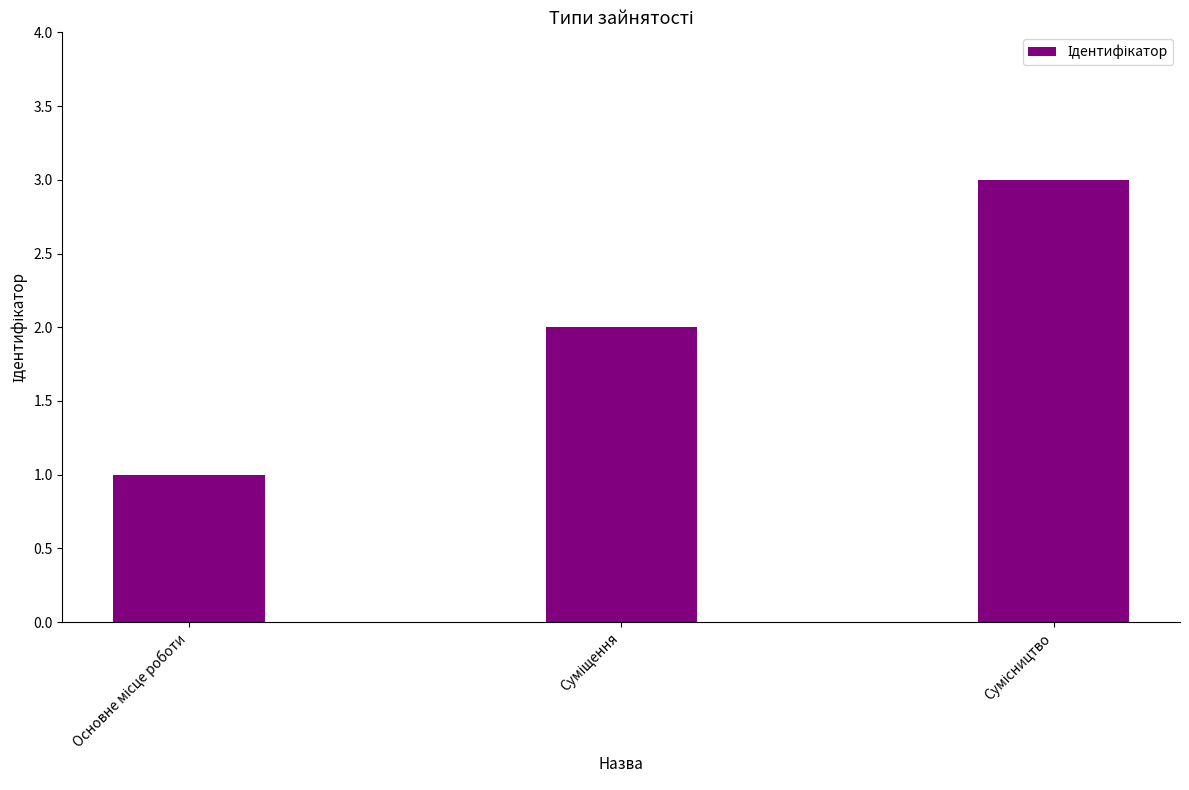

What is the smallest value displayed?

1